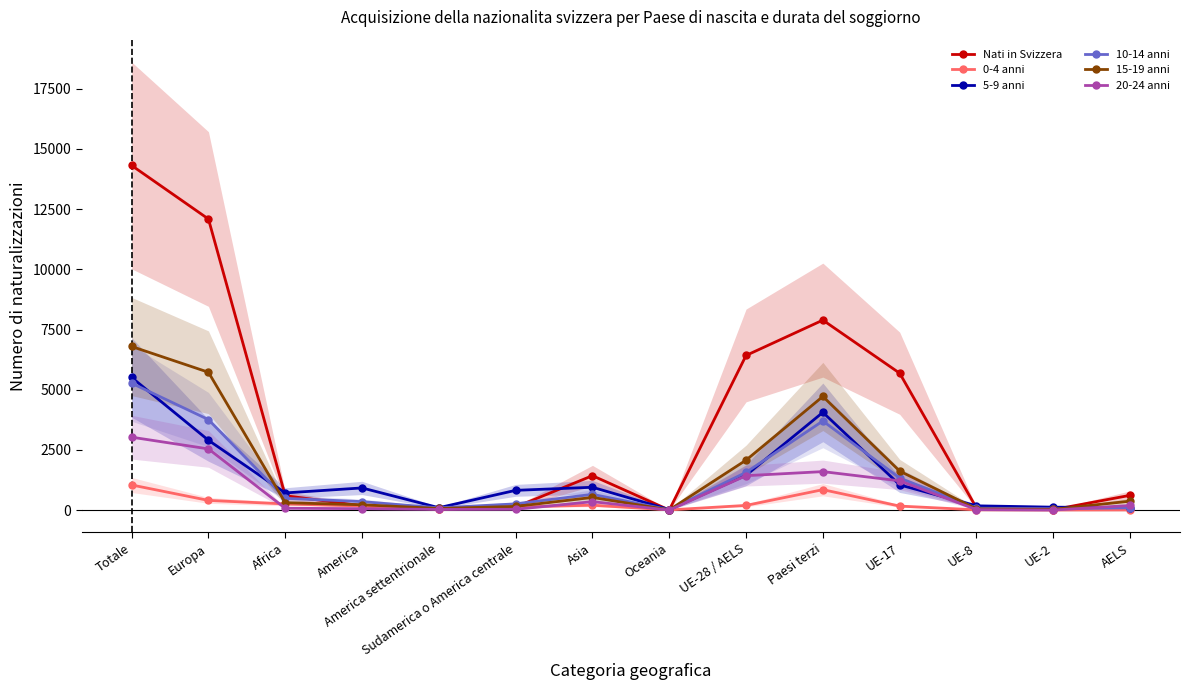

Where does the 0-4 anni series first go above 171?

Totale